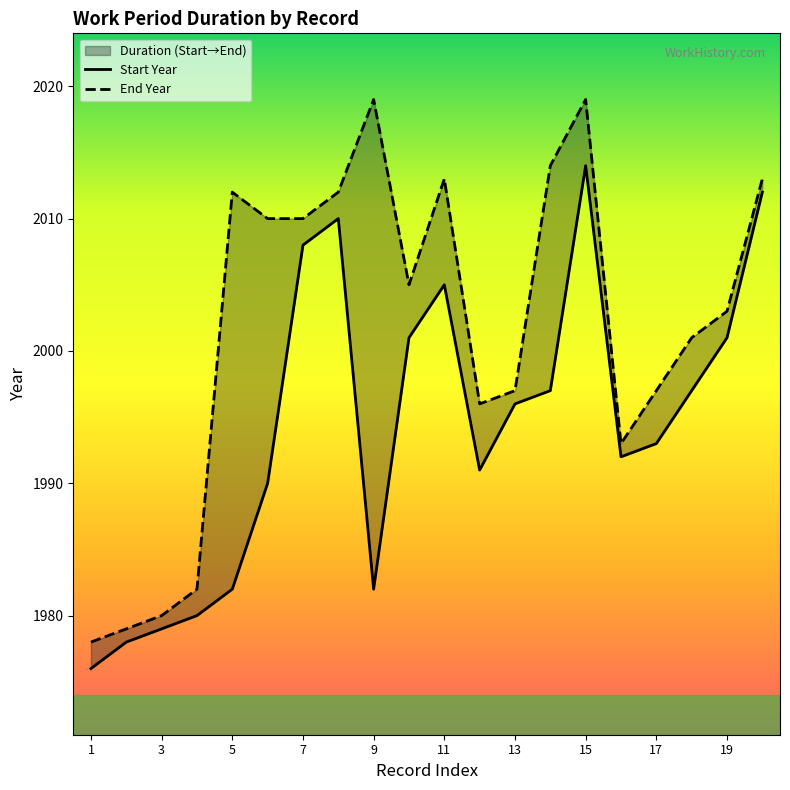

Which series has the largest range (max minus min)?

End Year